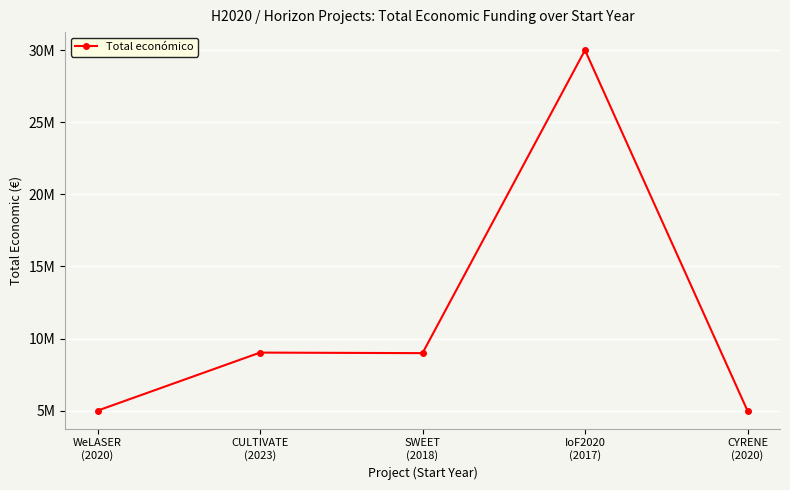

List the labels in order of value, smallest first.

CYRENE
(2020), WeLASER
(2020), SWEET
(2018), CULTIVATE
(2023), IoF2020
(2017)